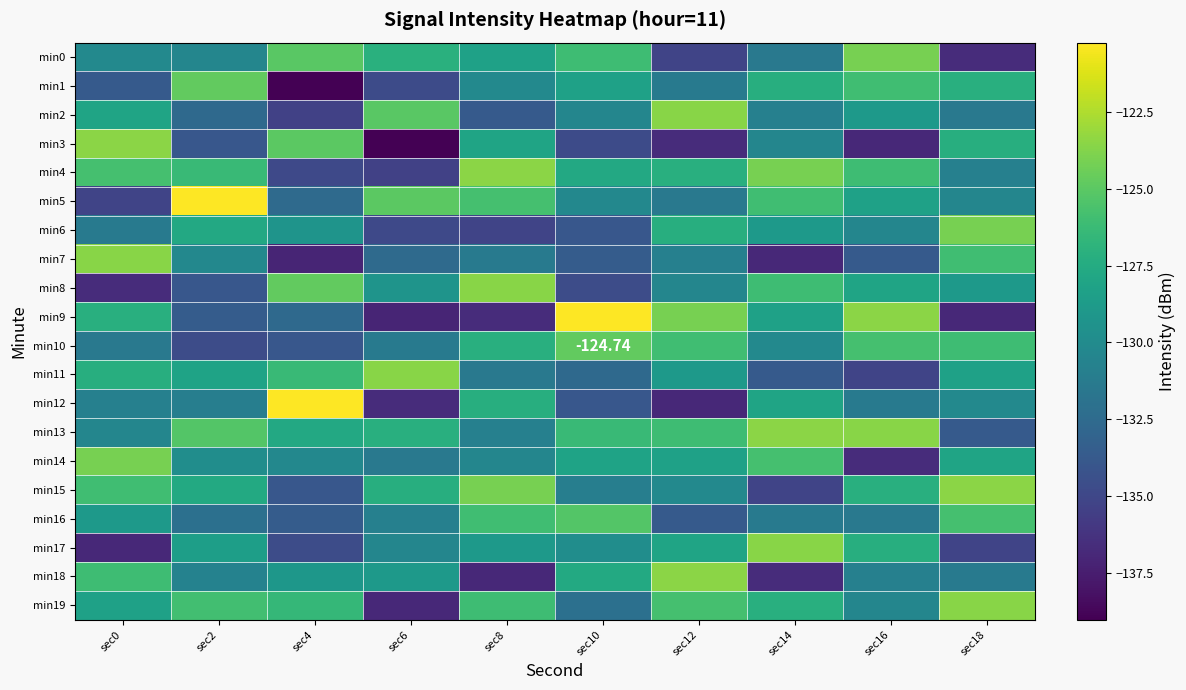

What is the maximum value shown in the chart?

-120.2